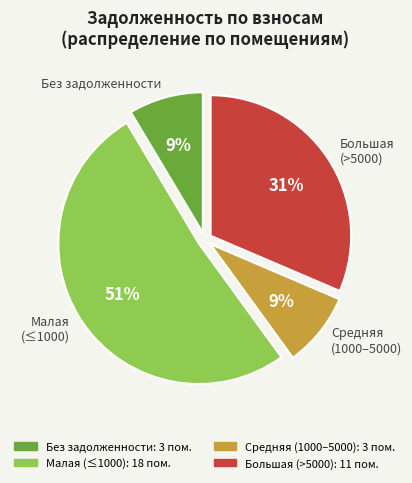

Between Большая (>5000) and Малая (≤1000), which is larger?

Малая (≤1000)